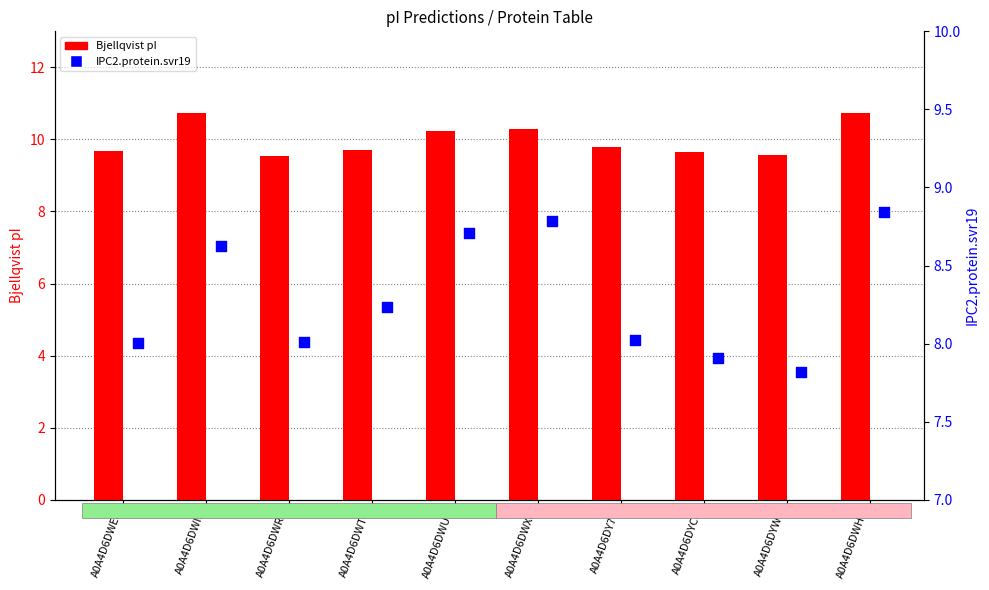

At how many categories does at least one series exceed 8?

10